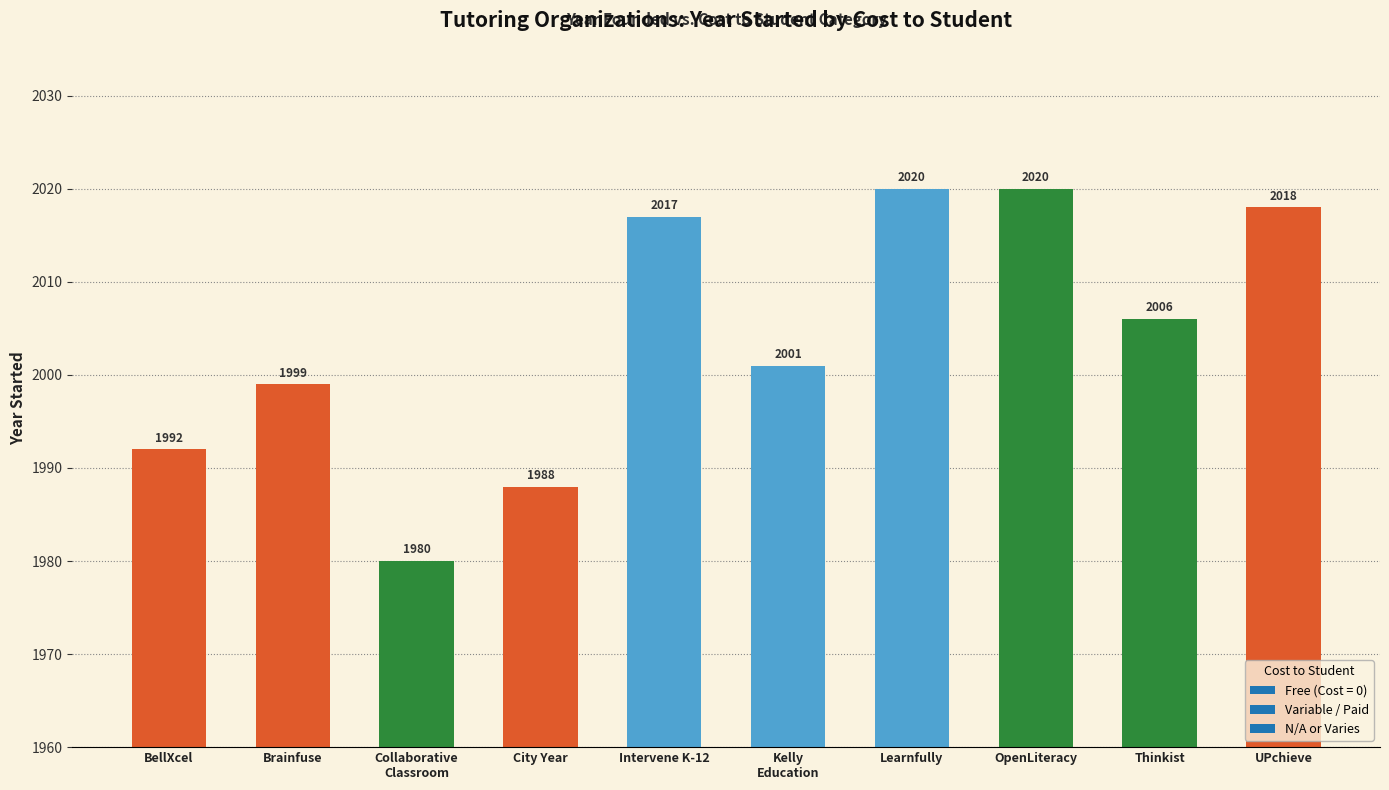

Which has a higher value, OpenLiteracy or BellXcel?

OpenLiteracy